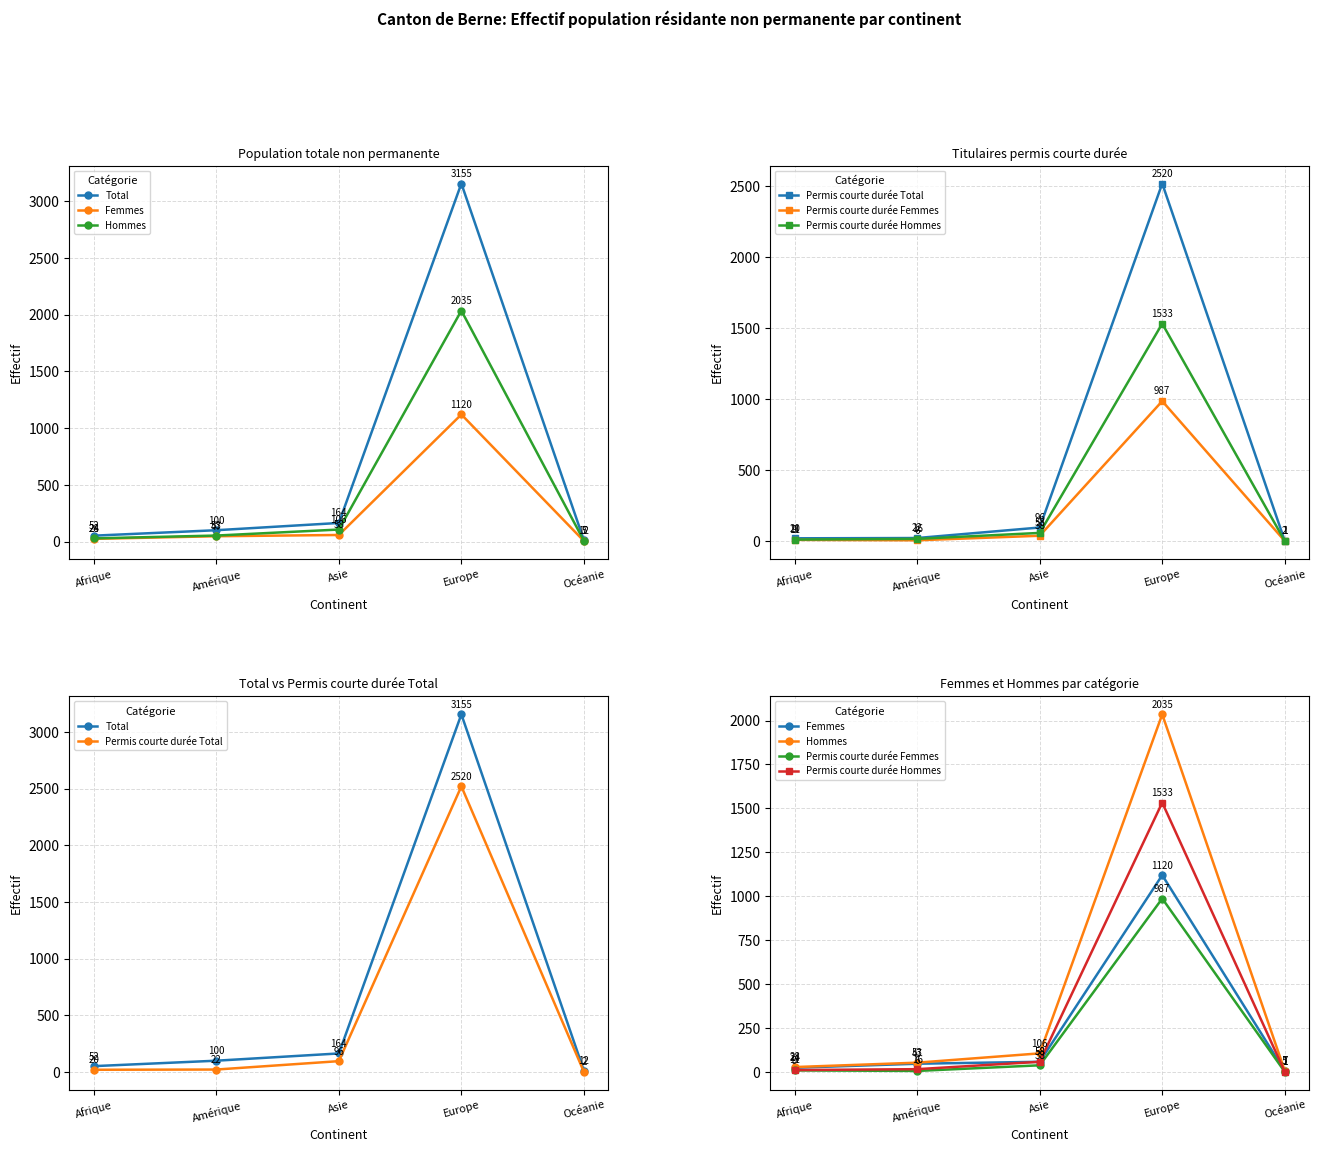

How many values in the Permis courte durée Femmes series exceed 9?

2